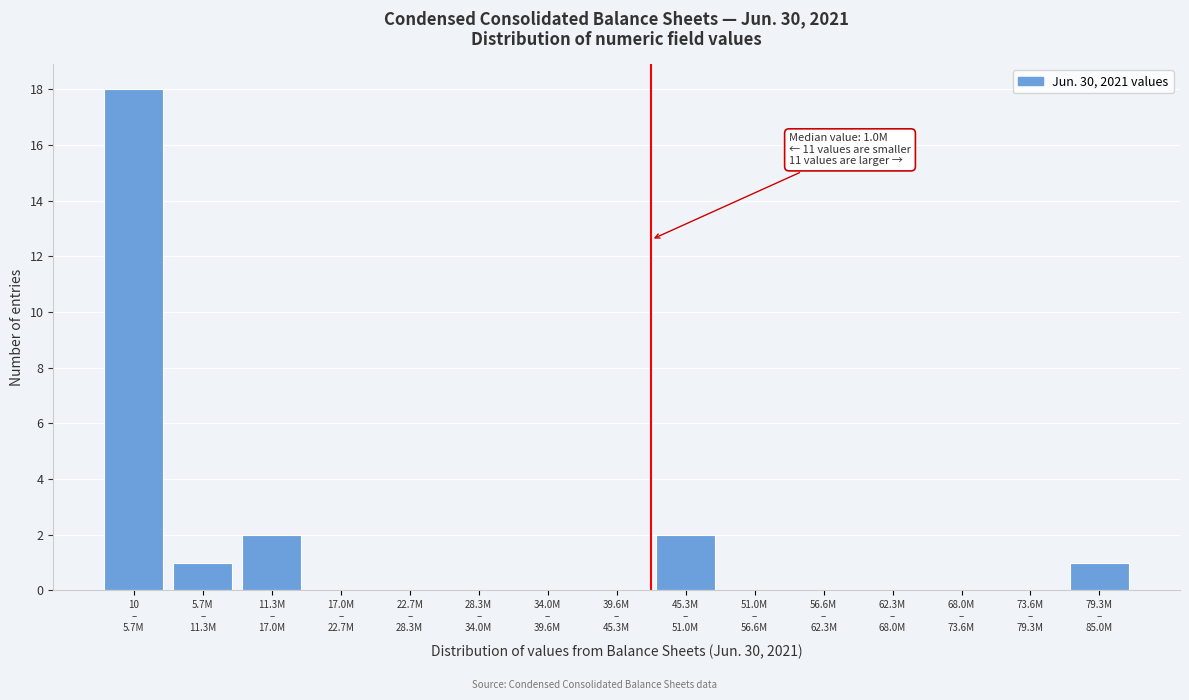

What is the maximum value shown in the chart?

18